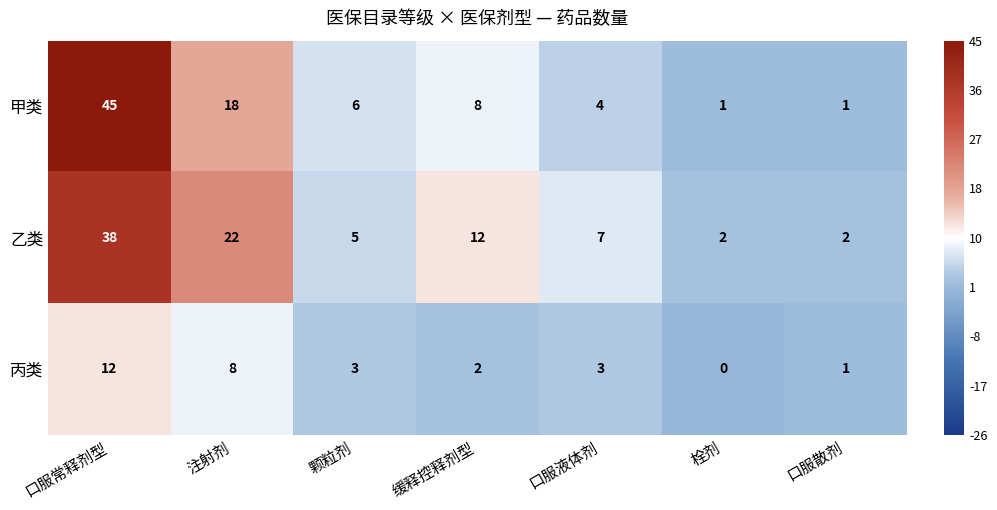

At which category does the chart reach its peak across all series?

口服常释剂型